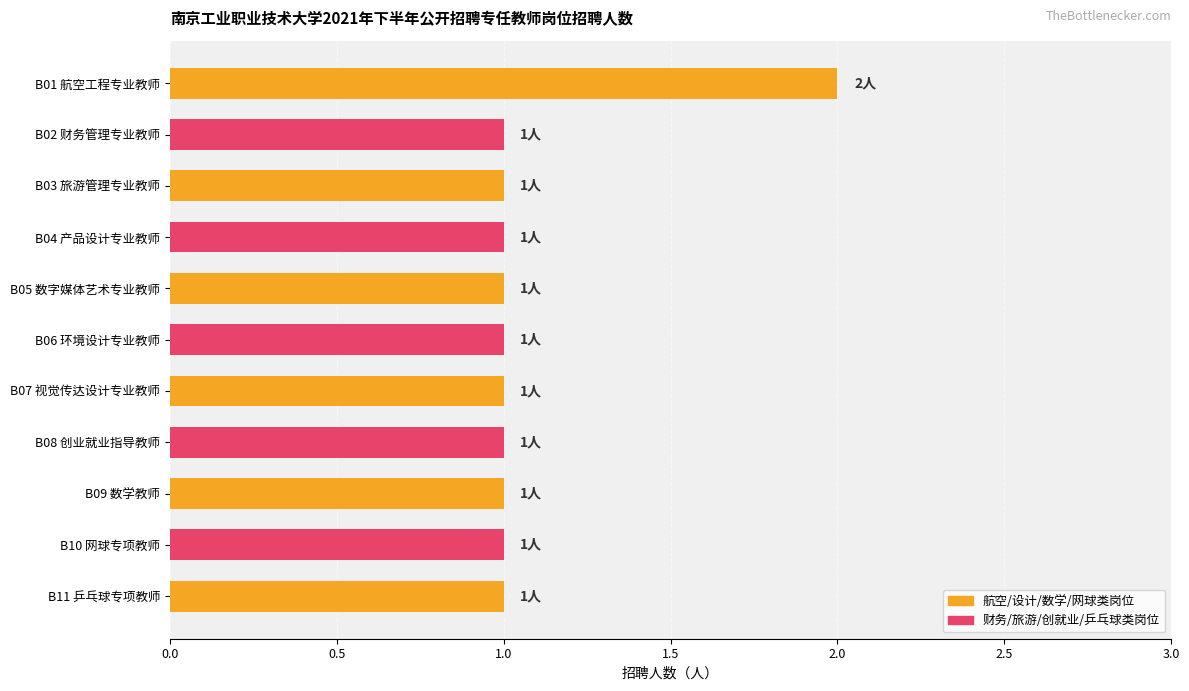

The value at B03 旅游管理专业教师 is 1. True or false?

True